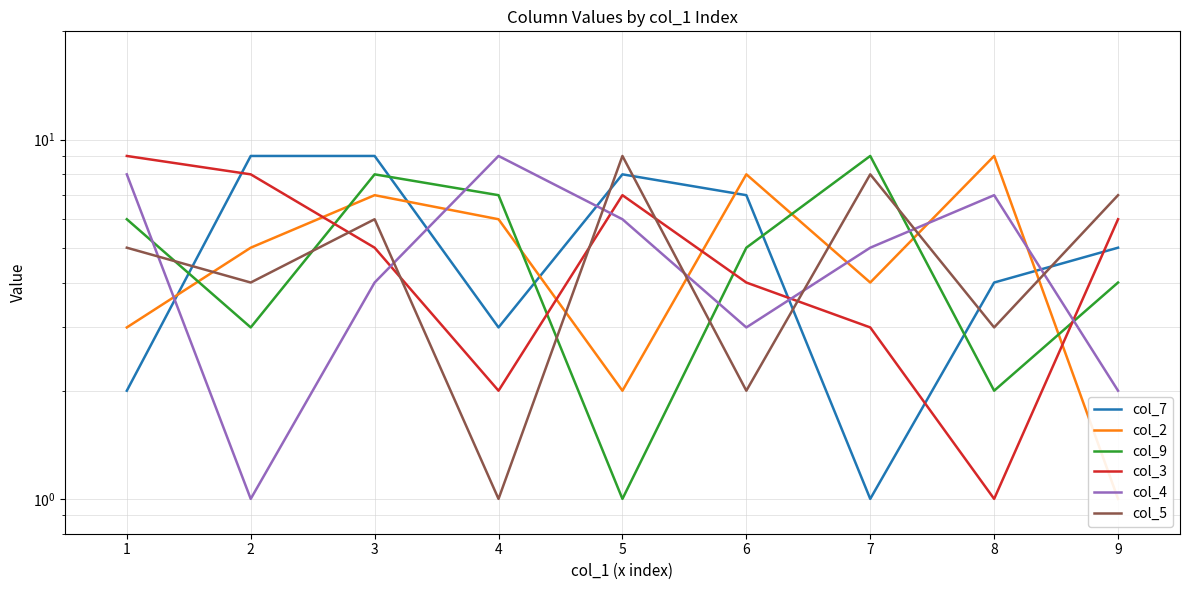

After their last crossing, which series has the higher values: col_9 or col_3?

col_3